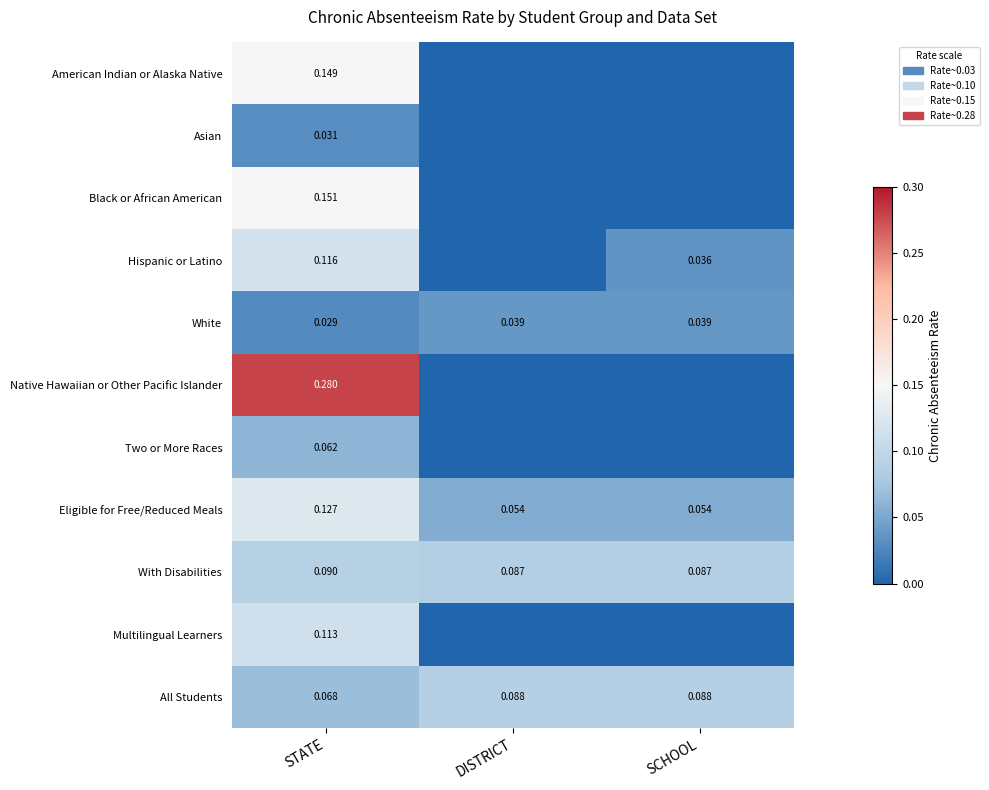

Rank the series at STATE from lowest to highest value.

White, Asian, Two or More Races, All Students, With Disabilities, Multilingual Learners, Hispanic or Latino, Eligible for Free/Reduced Meals, American Indian or Alaska Native, Black or African American, Native Hawaiian or Other Pacific Islander